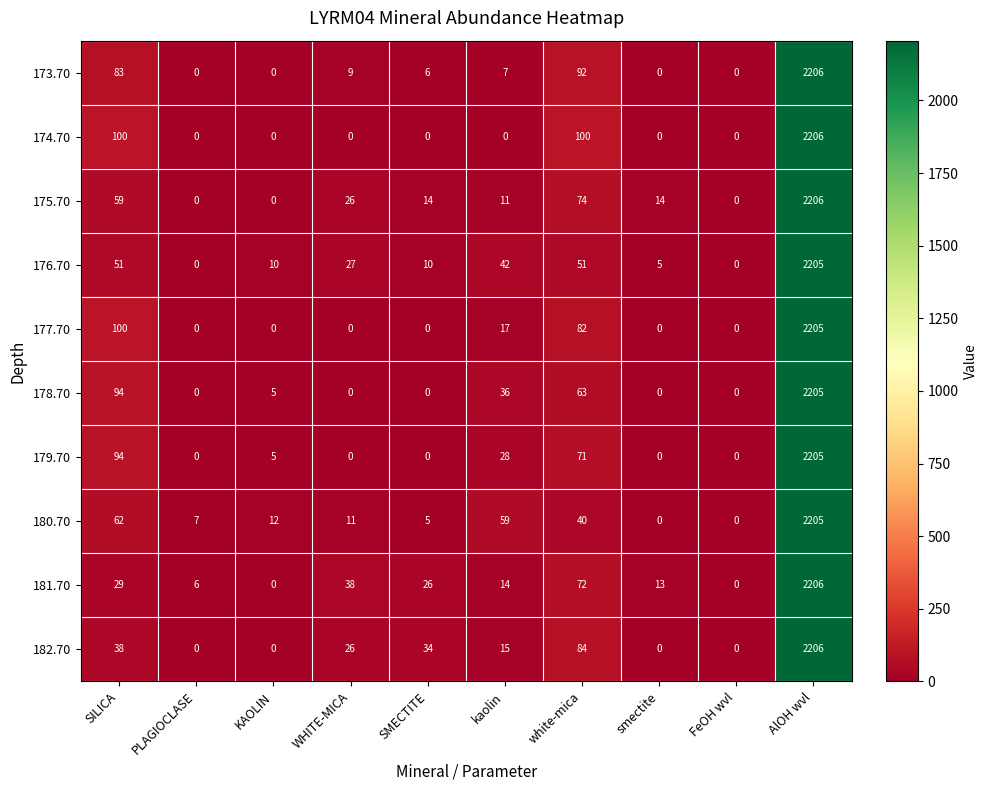

How many series are shown in this chart?

10